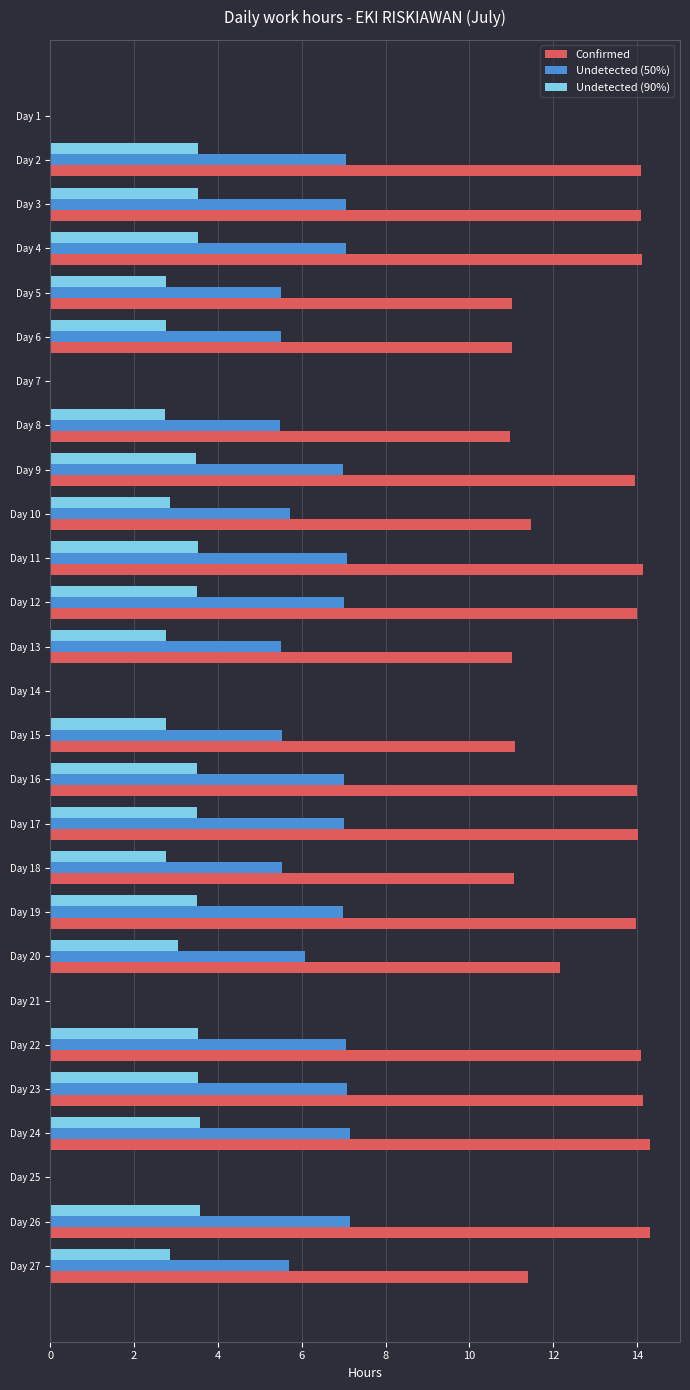

Is it true that Undetected (50%) equals 5.5 at Day 6?

True